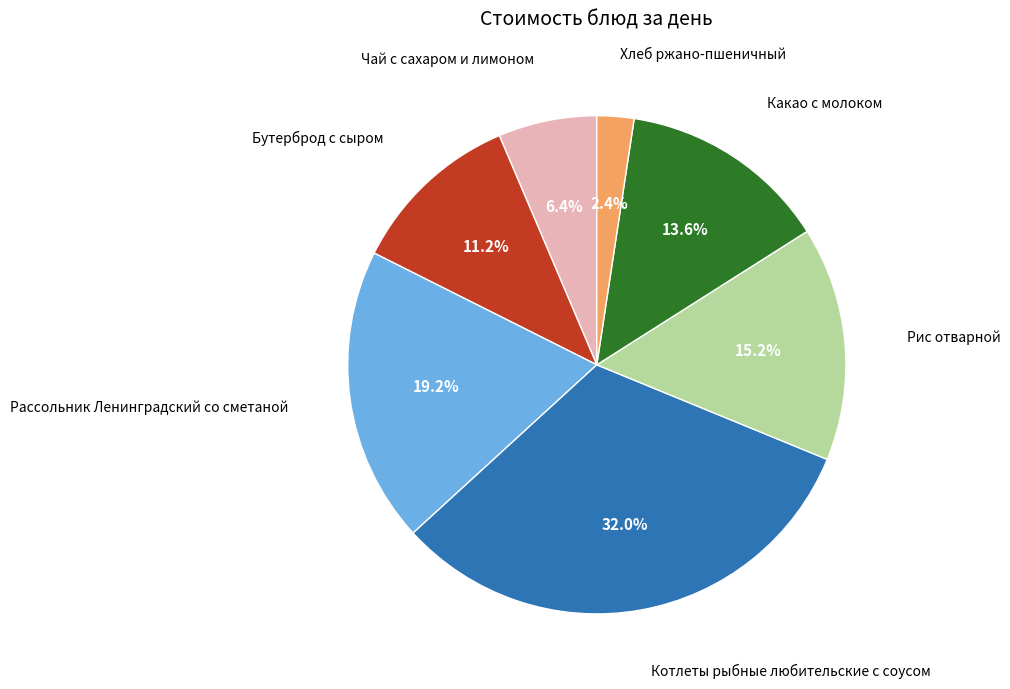

To the nearest percent, what is the difference between the largest and smallest slice percentages?

30%